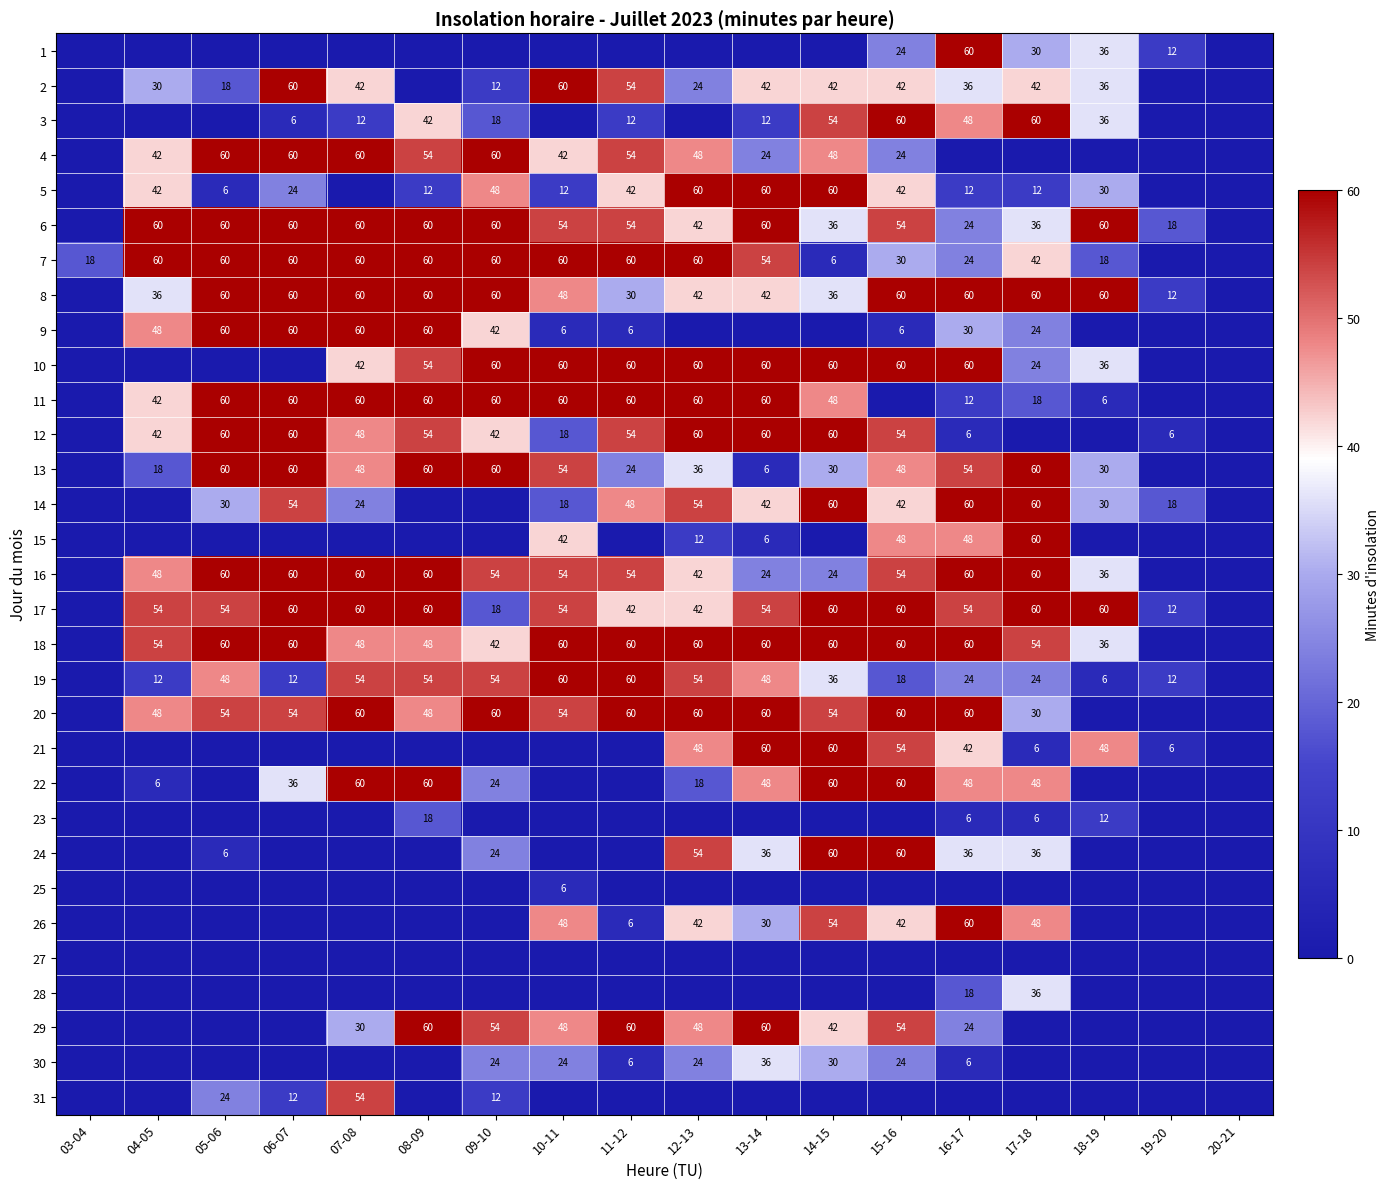

True or false: 12 has a value of 37 at 15-16.

False